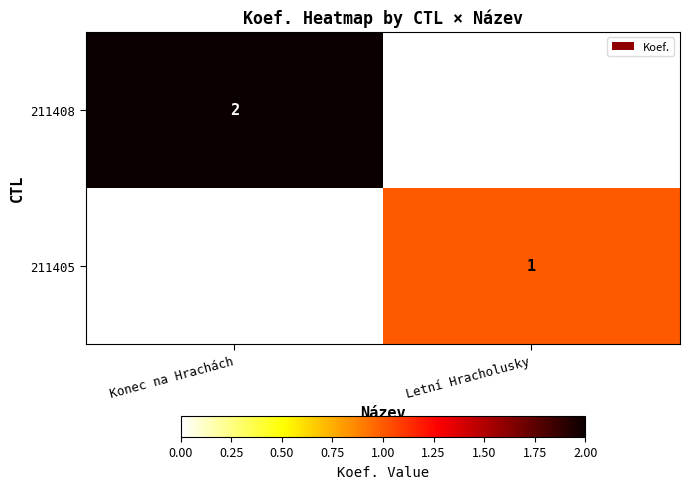

Is it true that 211405 equals 1 at Letní Hracholusky?

True